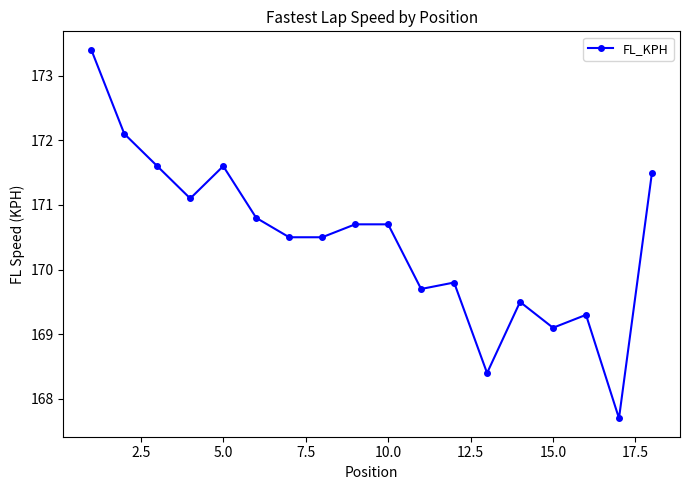

What is the value of the 3rd point from the left?

171.6